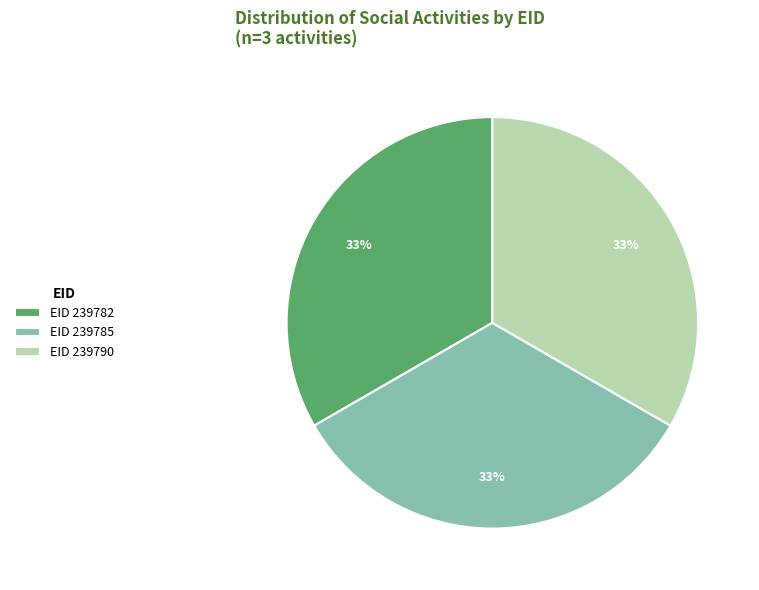

Do EID 239790 and EID 239785 together represent more than half of the pie?

Yes